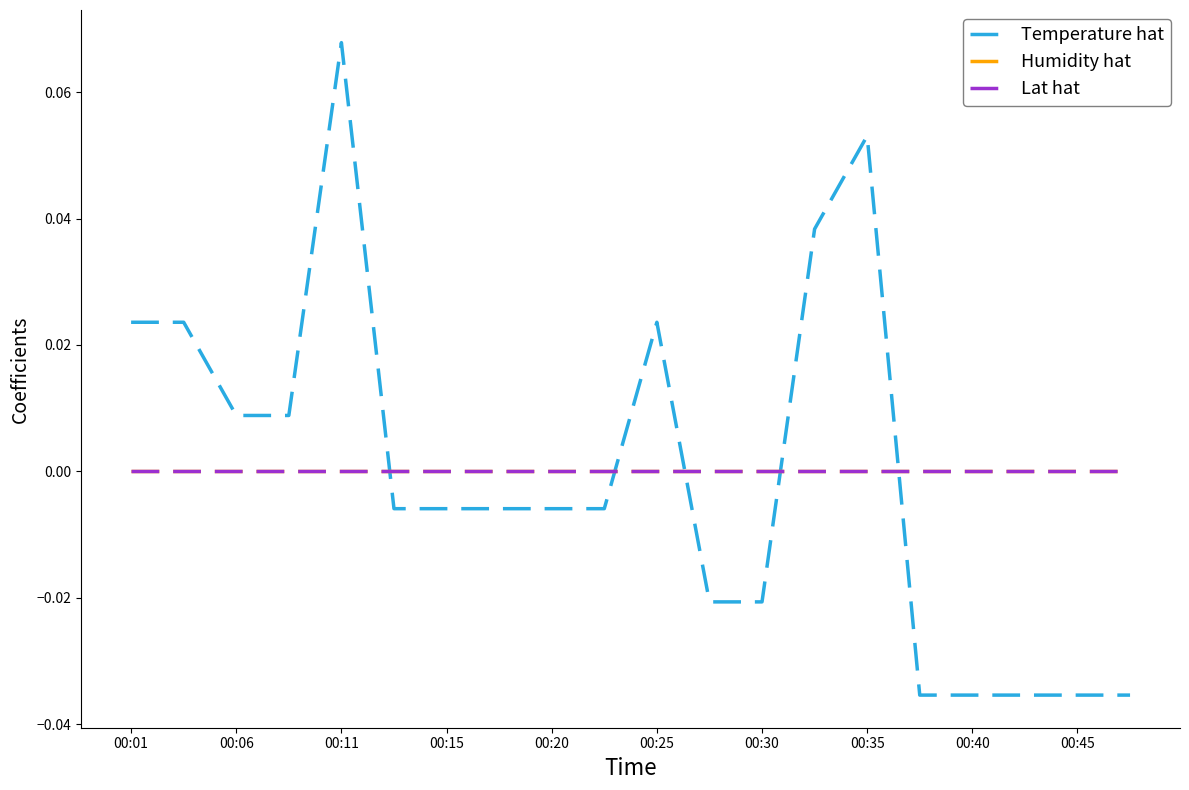

Does the chart display data point markers on the line(s)?

No